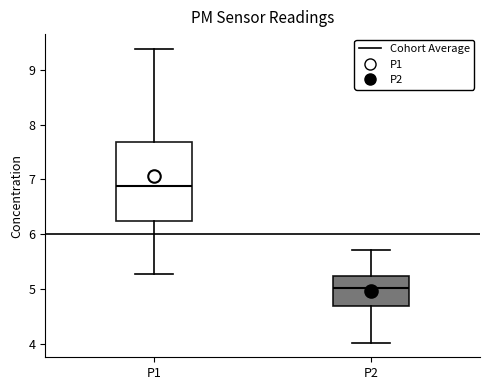

Which box's median line is the highest?

P1